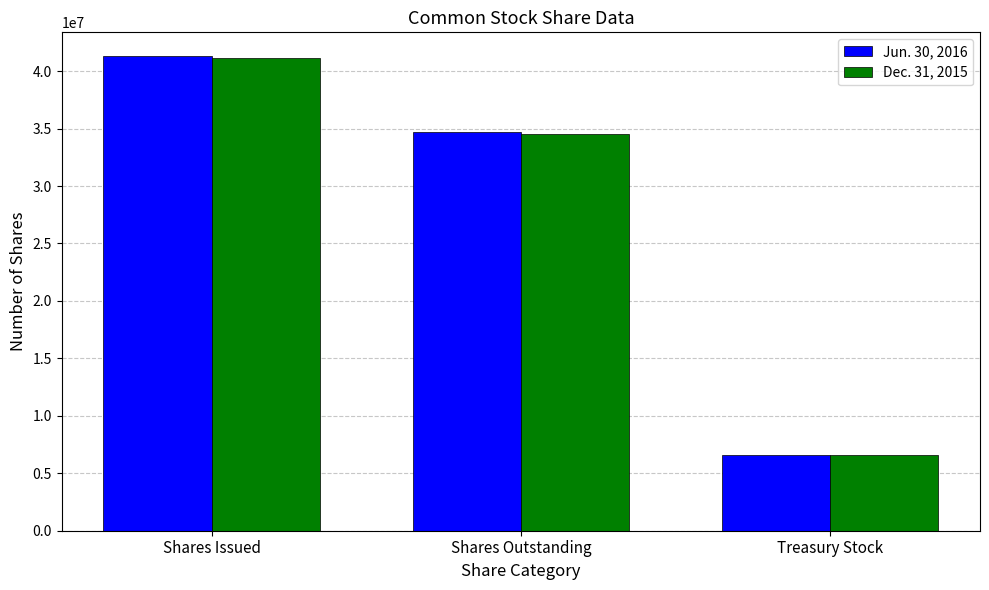

How many values in the Jun. 30, 2016 series are below 34731754?

1